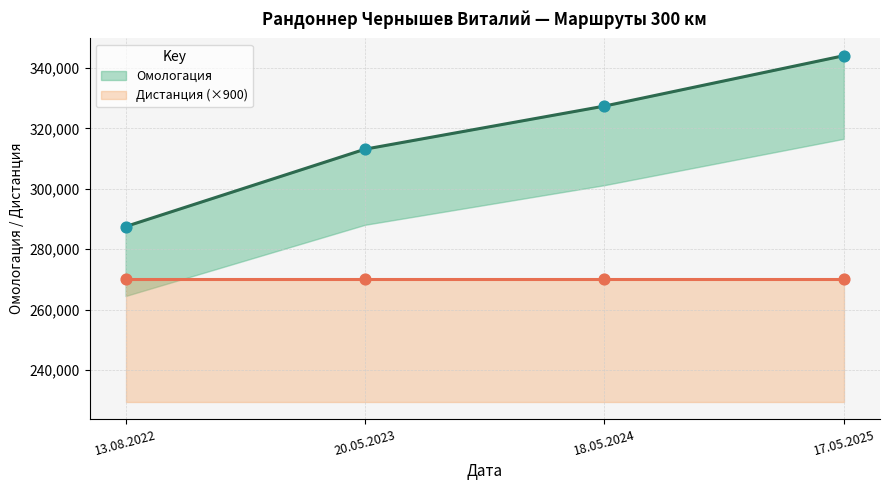

Approximately how many times larger is the value at 18.05.2024 compared to 13.08.2022?

1.1